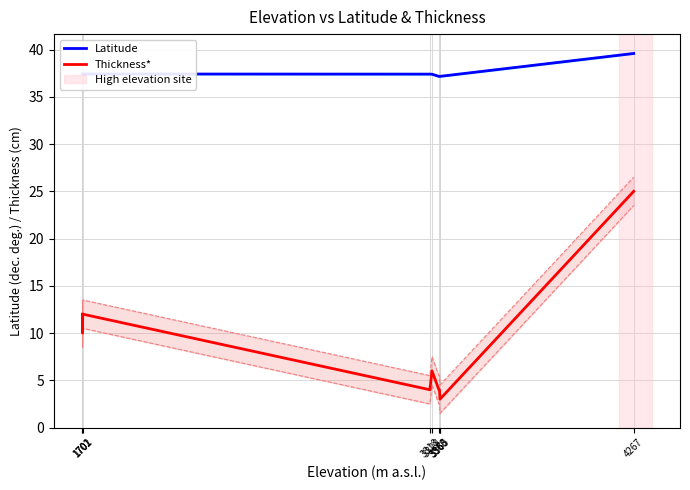

Which label corresponds to the smallest value in the chart?

3365